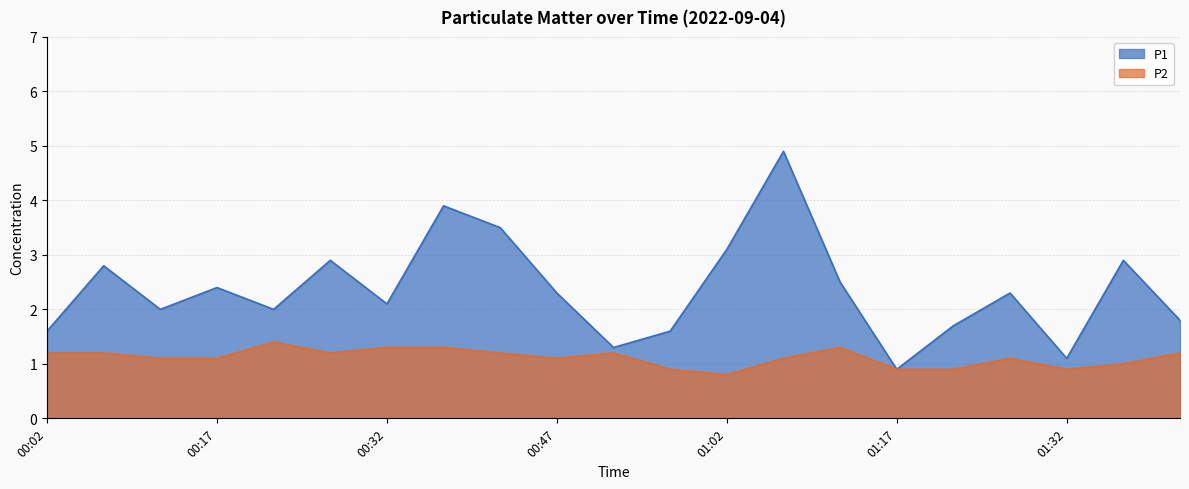

List the series in order of their overall mean, highest first.

P1, P2